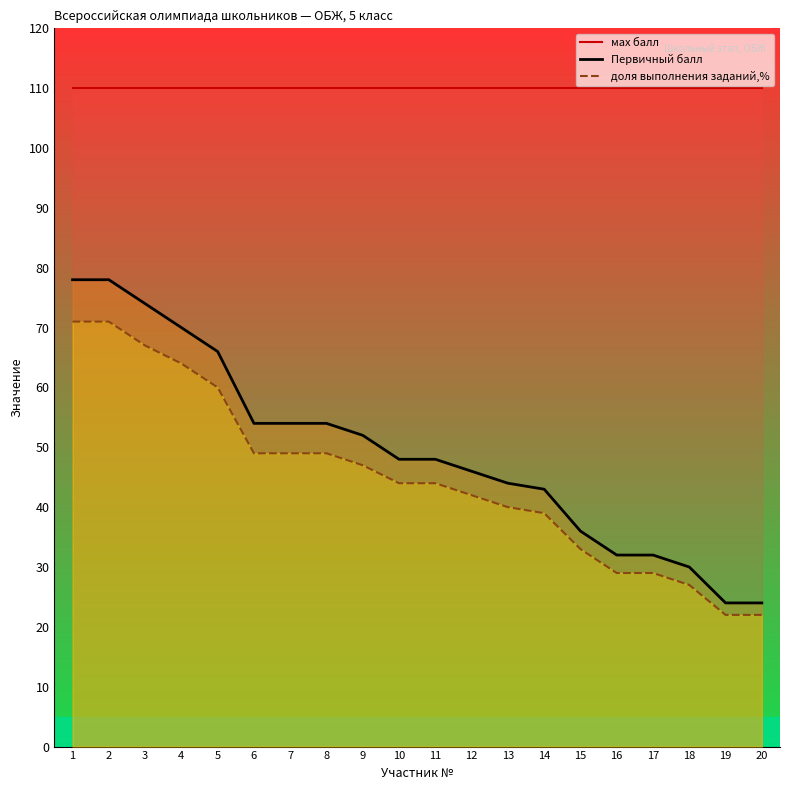

True or false: доля выполнения заданий,% has a value of 26 at 10.

False